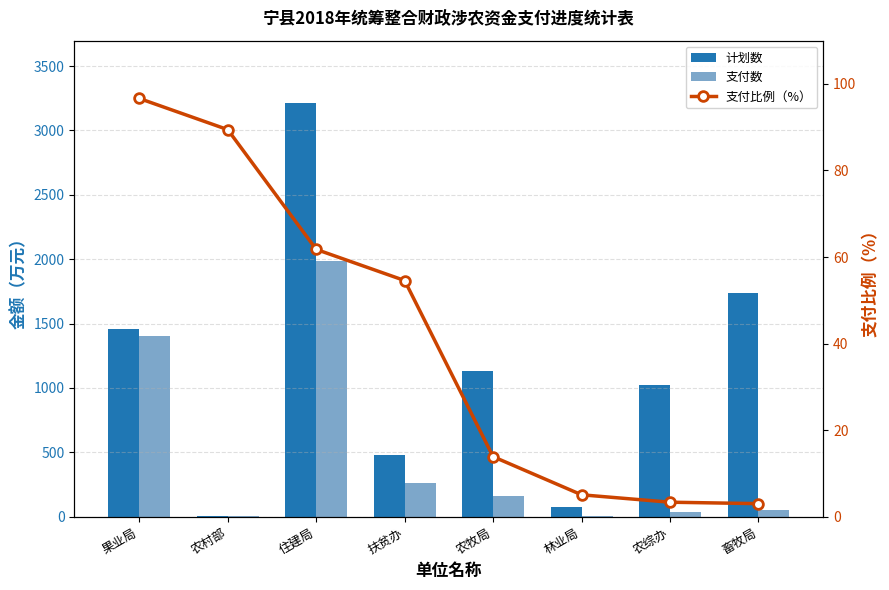

What is the approximate value of 计划数 at 畜牧局?

1738.2